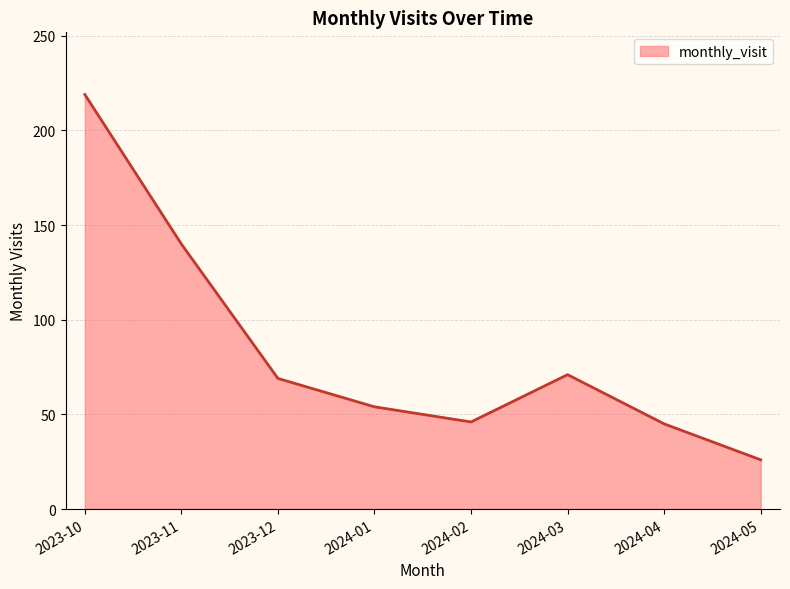

Where is the first local maximum?

2024-03